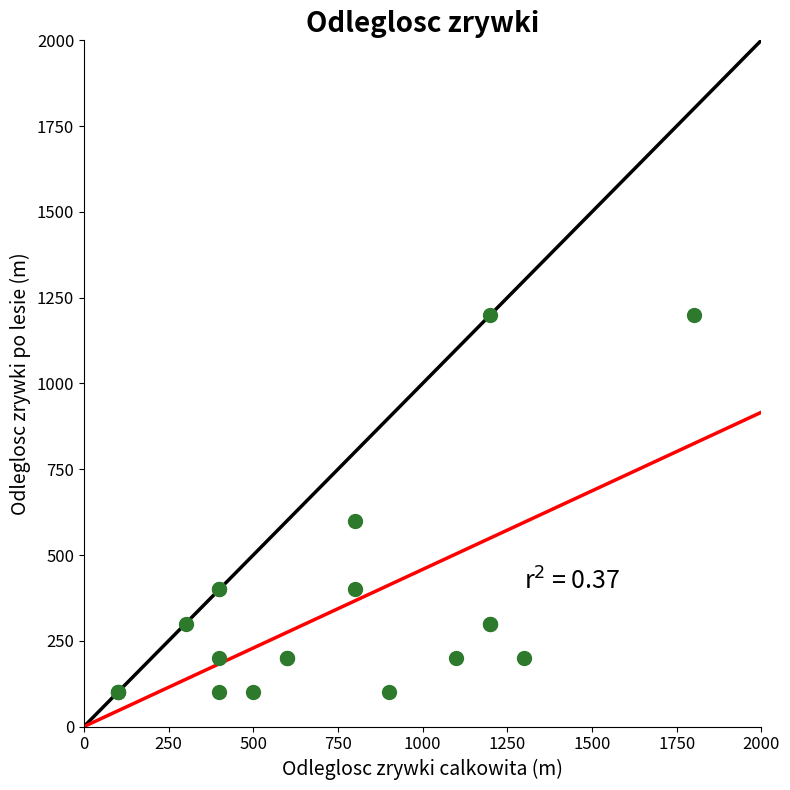

What Y value in the scatter plot is closest to 650?

600